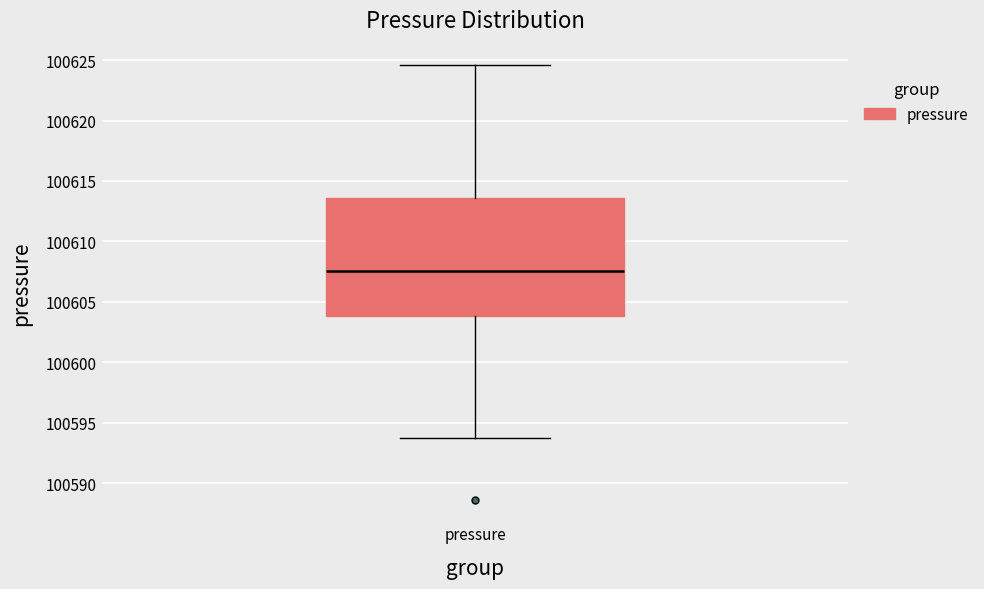

Read this box plot against the y-axis: the position of the median line, the range covered by the box, and the ends of both whiskers. The values are not printed on the chart, so give them approximately, as read against the axis.

median 100607.5, box 100604.0 to 100613.5, whiskers 100593.5 to 100624.5